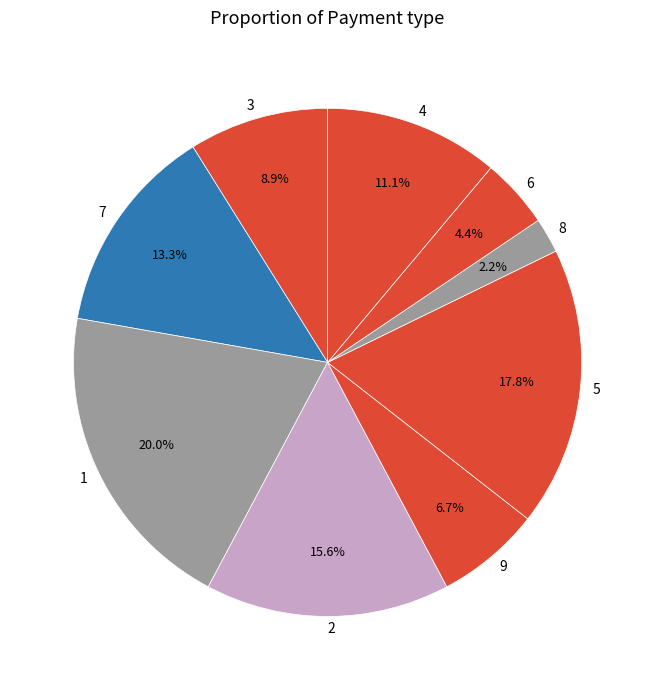

Does 3 represent more than half of the total?

No